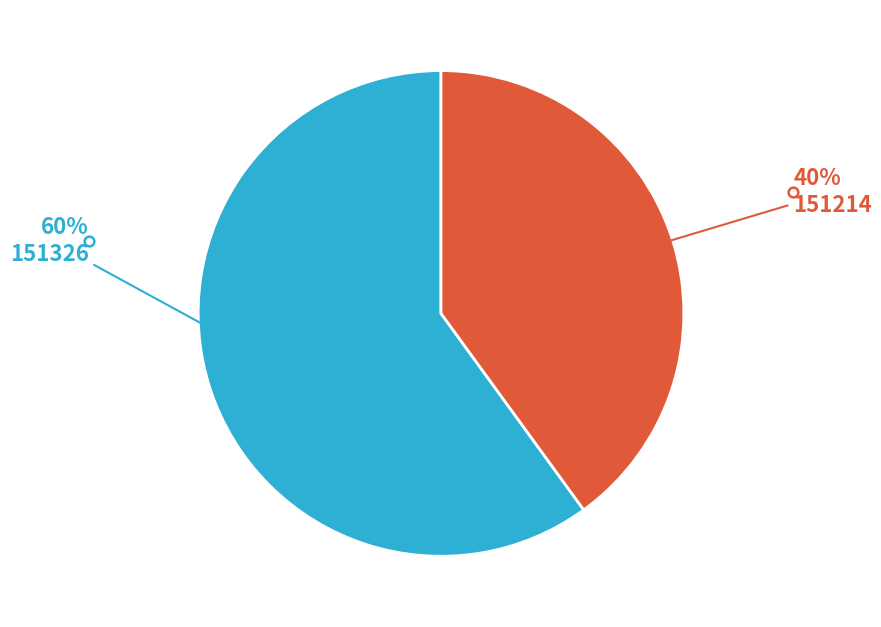

How many segments does this pie chart have?

2